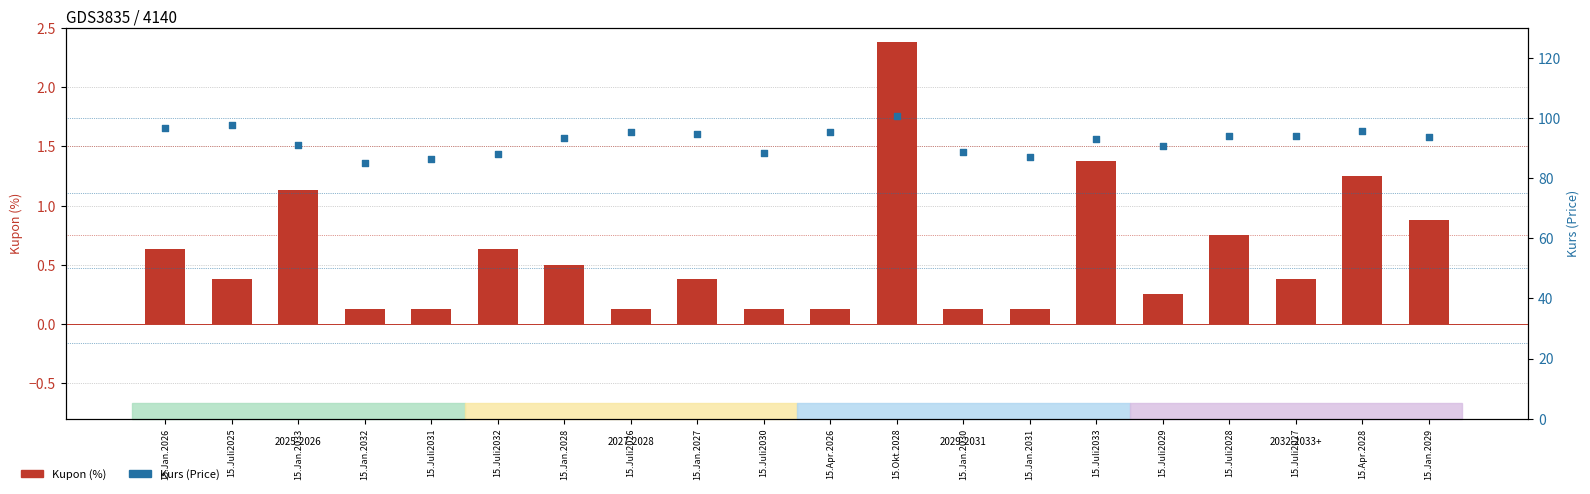

Which series has the largest total across all categories?

Kurs (Price)